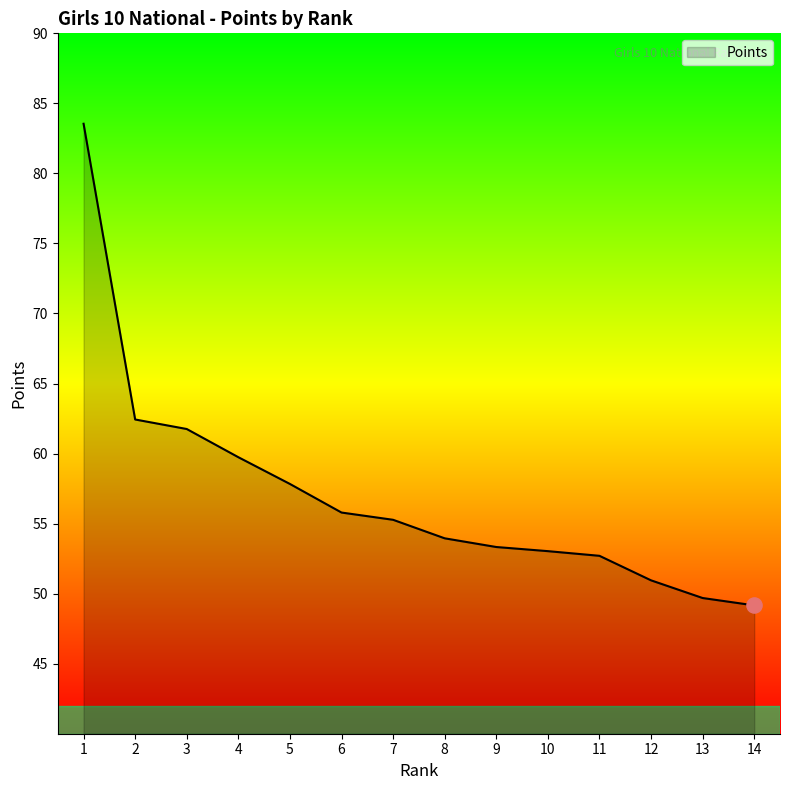

What is the change in value from 4 to 7?

-4.5